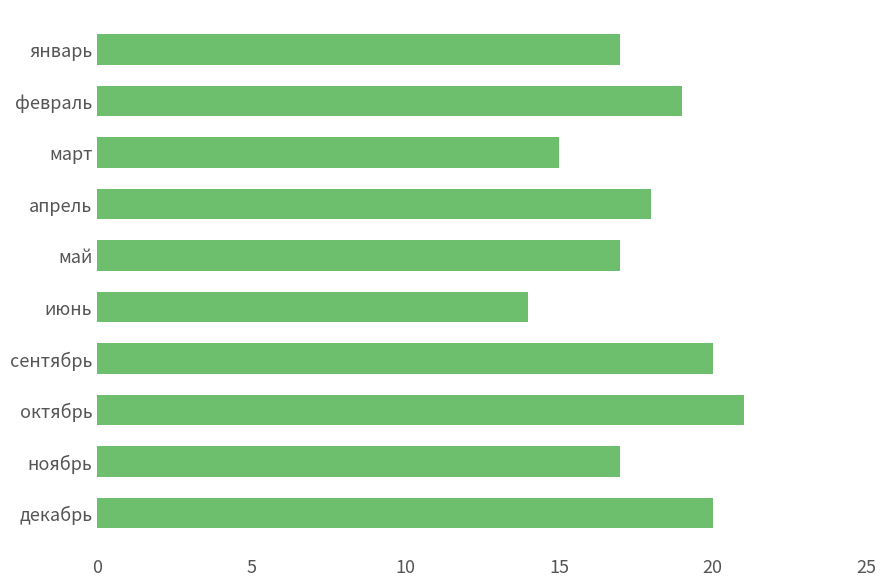

What is the sum of the values at октябрь and май?

38